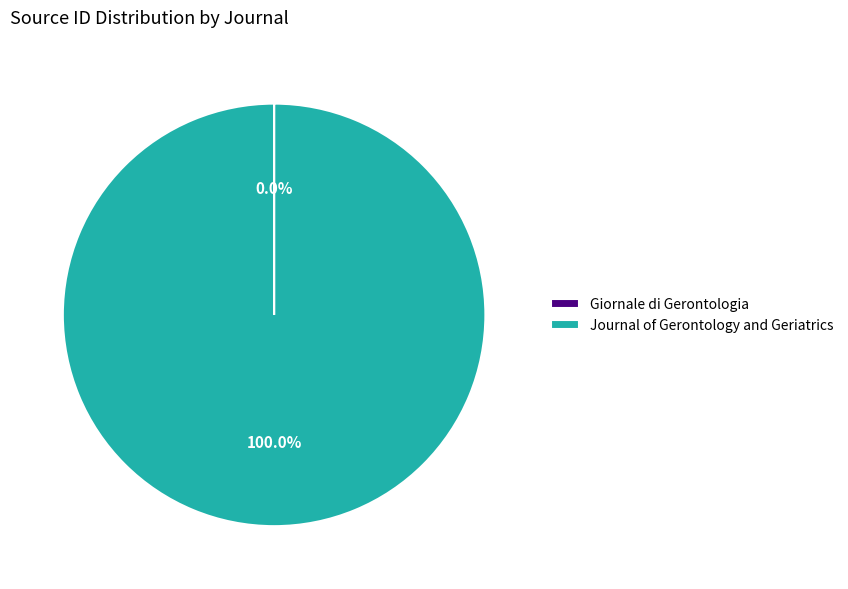

The Journal of Gerontology and Geriatrics slice represents 92% of the pie. True or false?

False